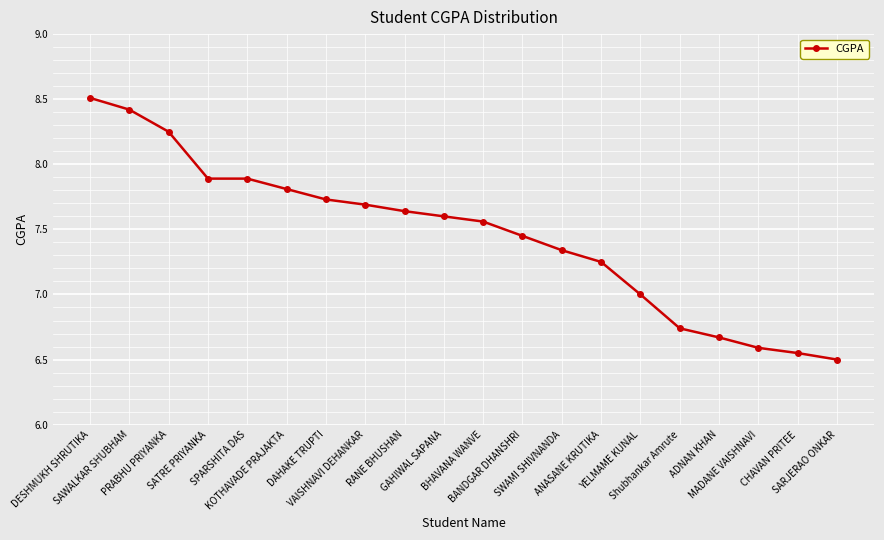

What is the value of the 6th point from the left?

7.8